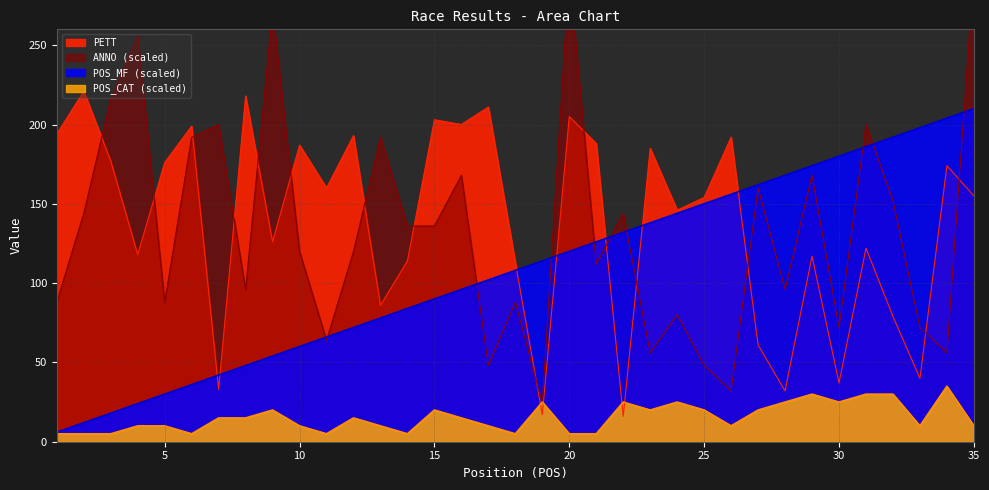

What is the total value across all series at 24?

395